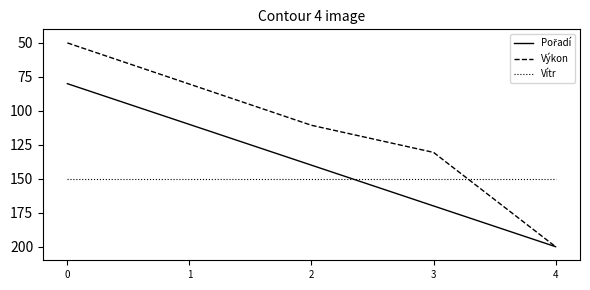

True or false: Výkon has a value of 356.2 at 4.

False